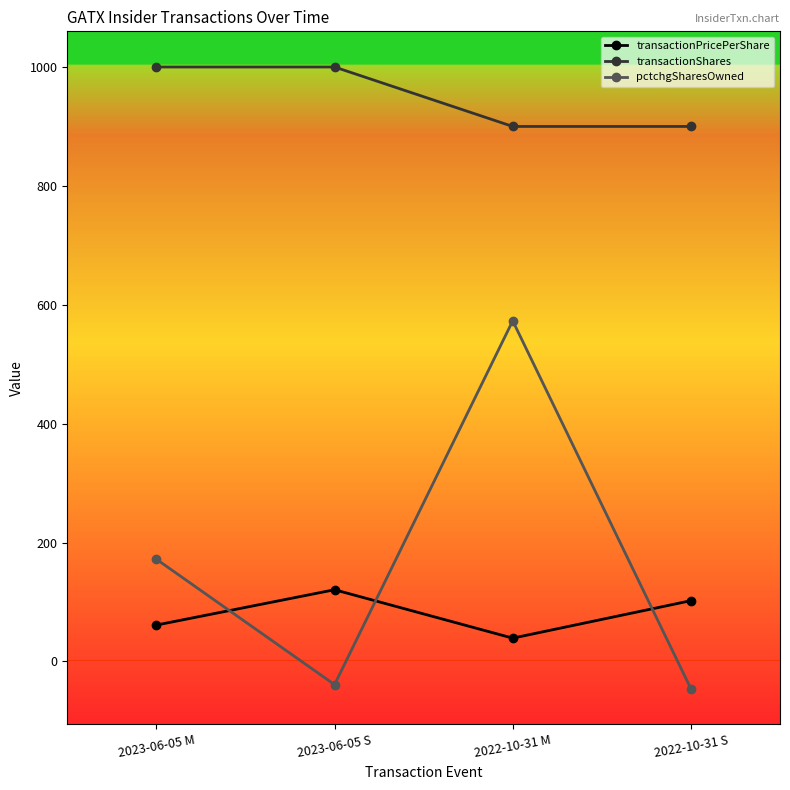

Count the number of categories in the chart.

4